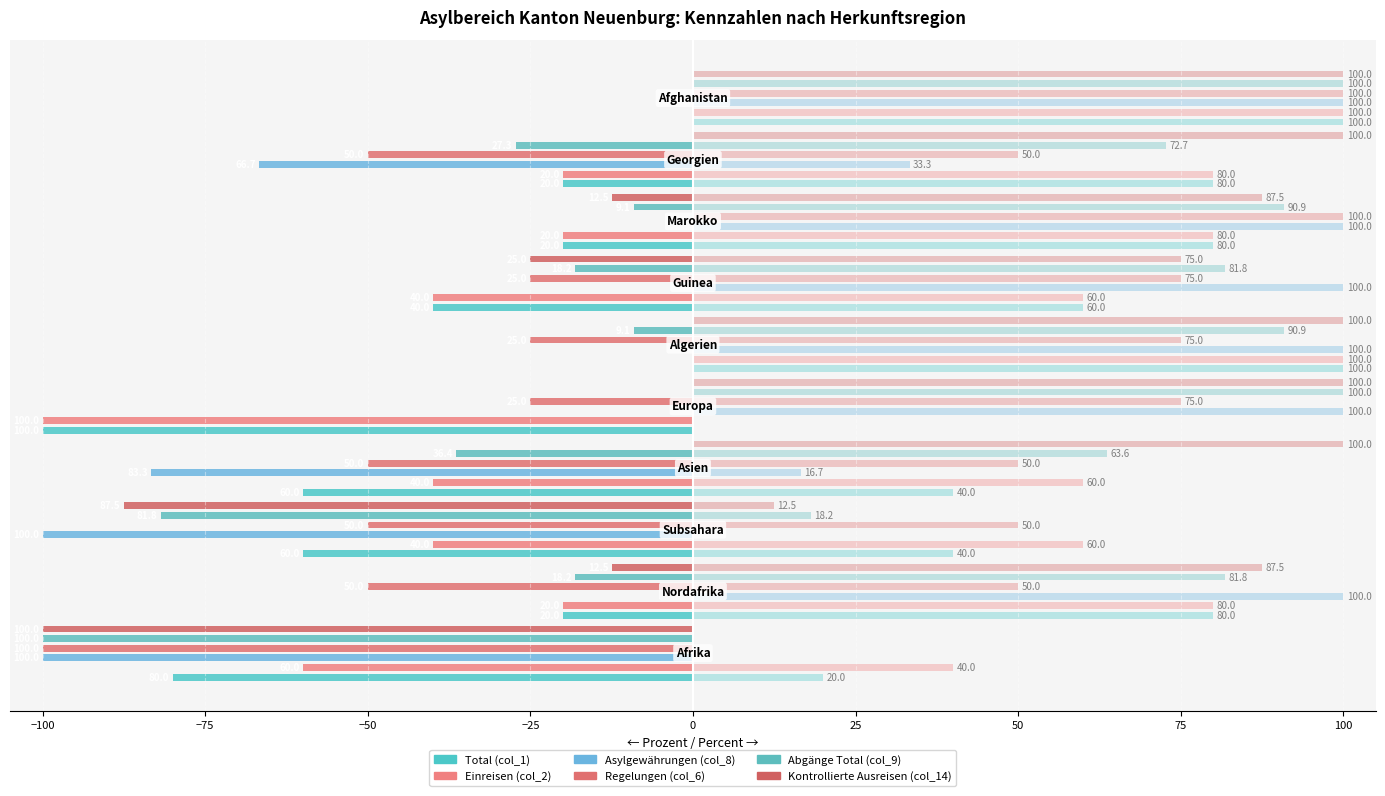

How many data points does each series have?

10